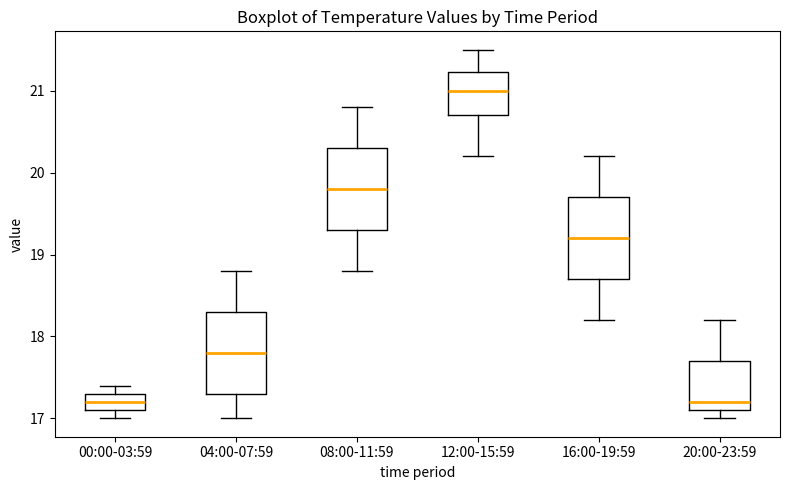

Reading left to right, read every box against the y-axis: the position of its median line, the range the box covers, and the ends of its whiskers. The values are not printed on the chart, so give them approximately, as read against the axis.

00:00-03:59: median 17.2, box 17.1 to 17.3, whiskers 17.0 to 17.4
04:00-07:59: median 17.8, box 17.3 to 18.3, whiskers 17.0 to 18.8
08:00-11:59: median 19.8, box 19.3 to 20.3, whiskers 18.8 to 20.8
12:00-15:59: median 21.0, box 20.7 to 21.2, whiskers 20.2 to 21.5
16:00-19:59: median 19.2, box 18.7 to 19.7, whiskers 18.2 to 20.2
20:00-23:59: median 17.2, box 17.1 to 17.7, whiskers 17.0 to 18.2